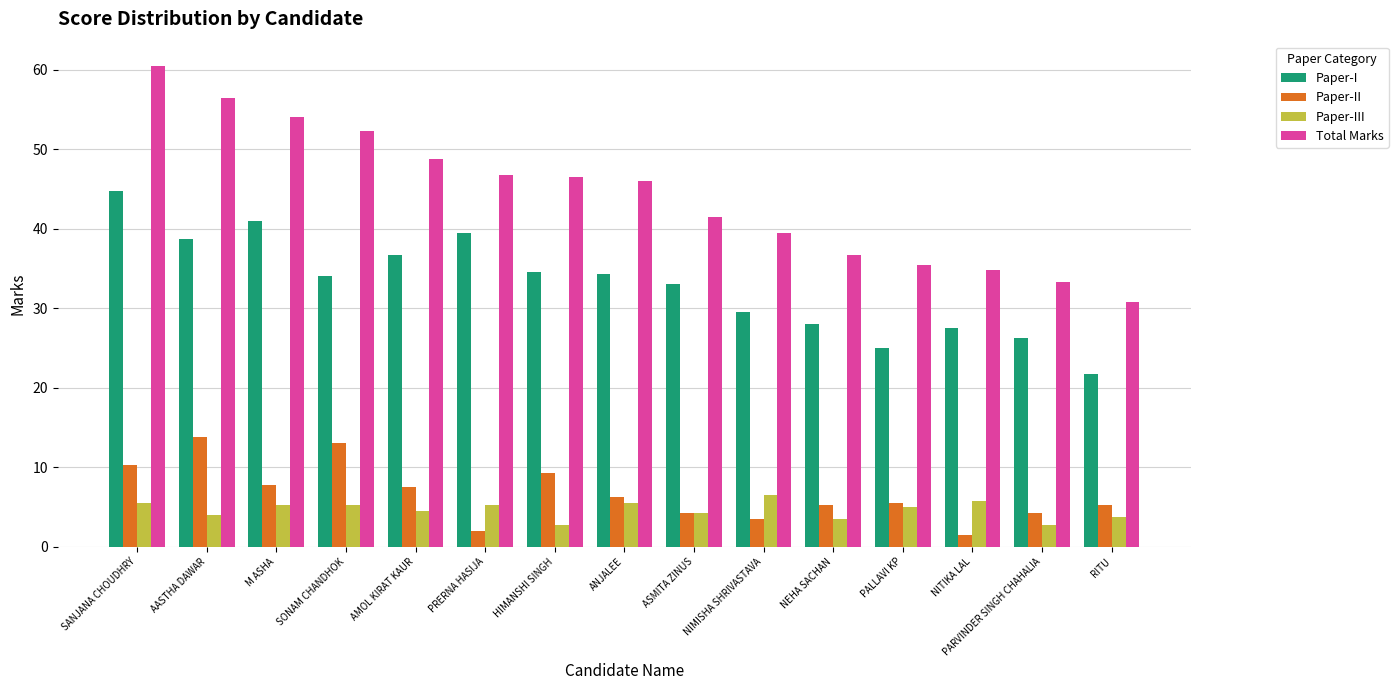

What is the label of the 7th bar from the left?

HIMANSHI SINGH